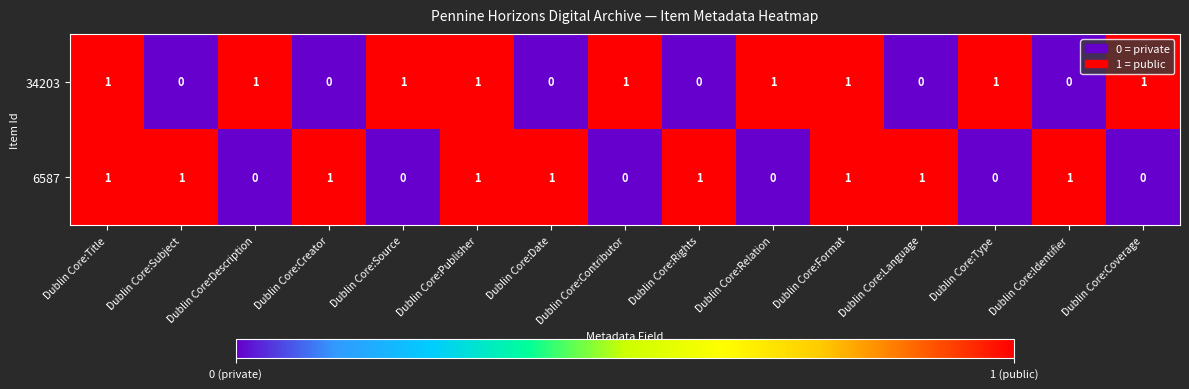

At Dublin Core:Type, list the series in order from largest to smallest.

34203, 6587